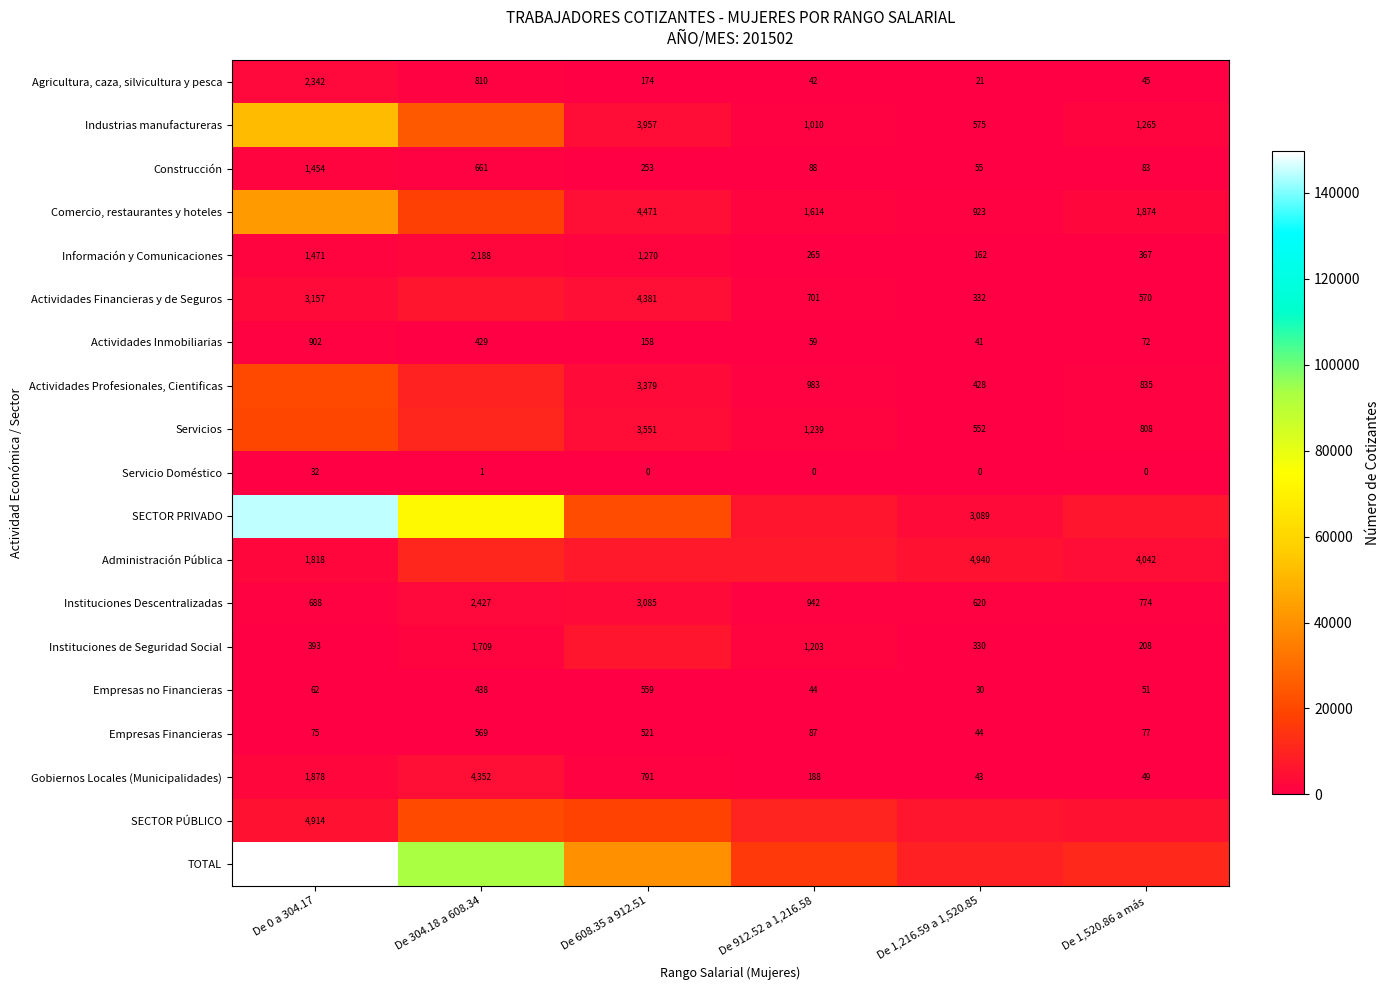

Is it true that Actividades Financieras y de Seguros equals 170 at De 1,216.59 a 1,520.85?

False